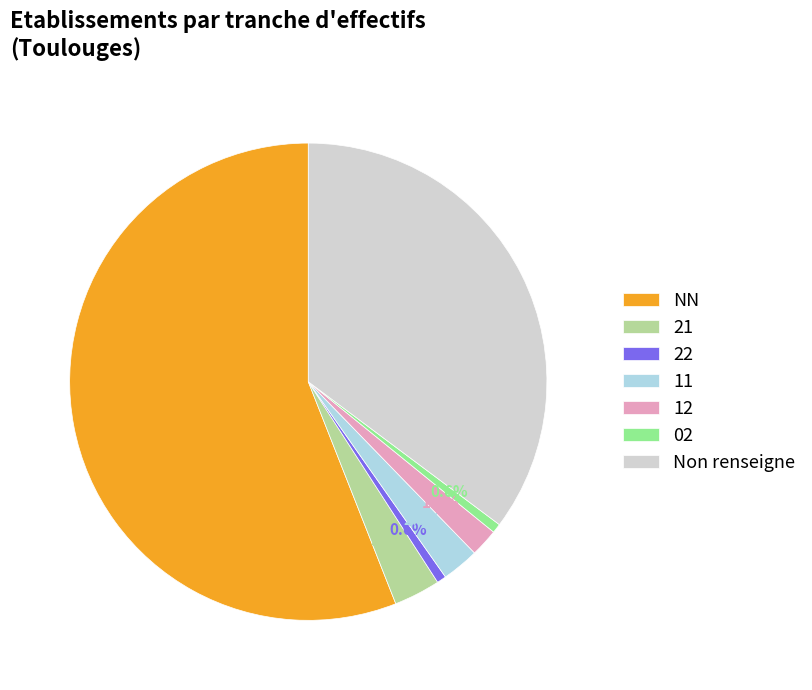

How many segments does this pie chart have?

7